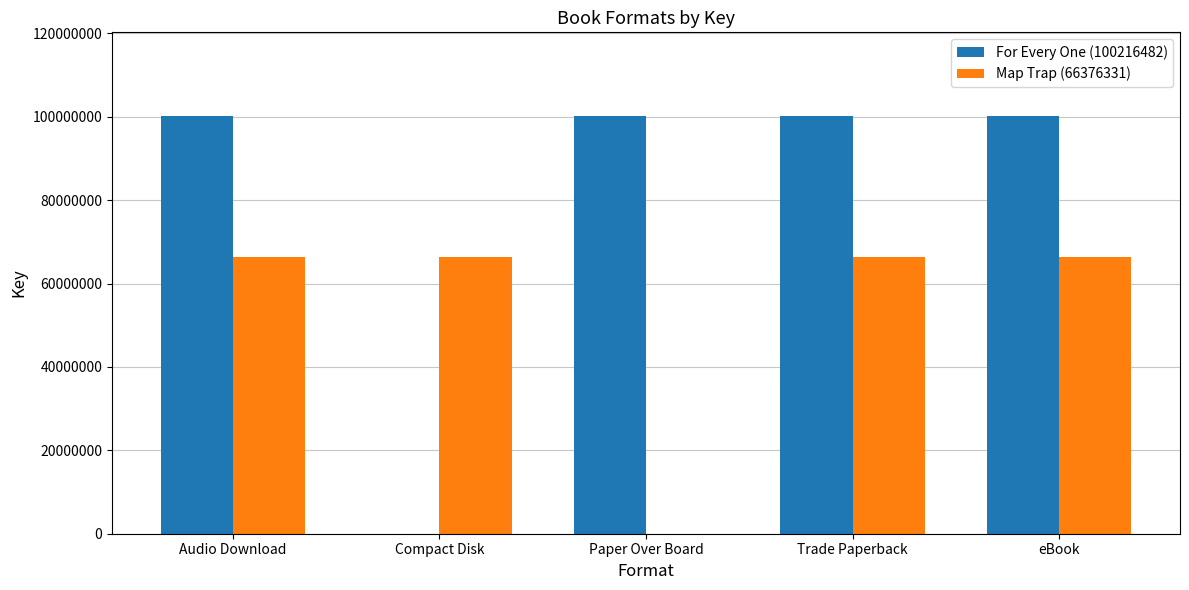

Is the value of For Every One (100216482) at Paper Over Board greater than the value of Map Trap (66376331) at Compact Disk?

Yes